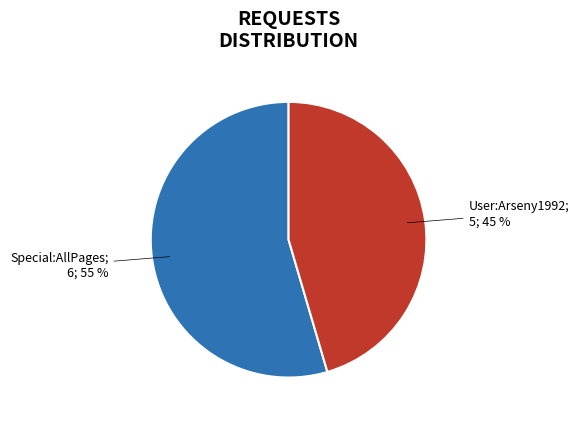

Does any single category account for the majority?

Yes